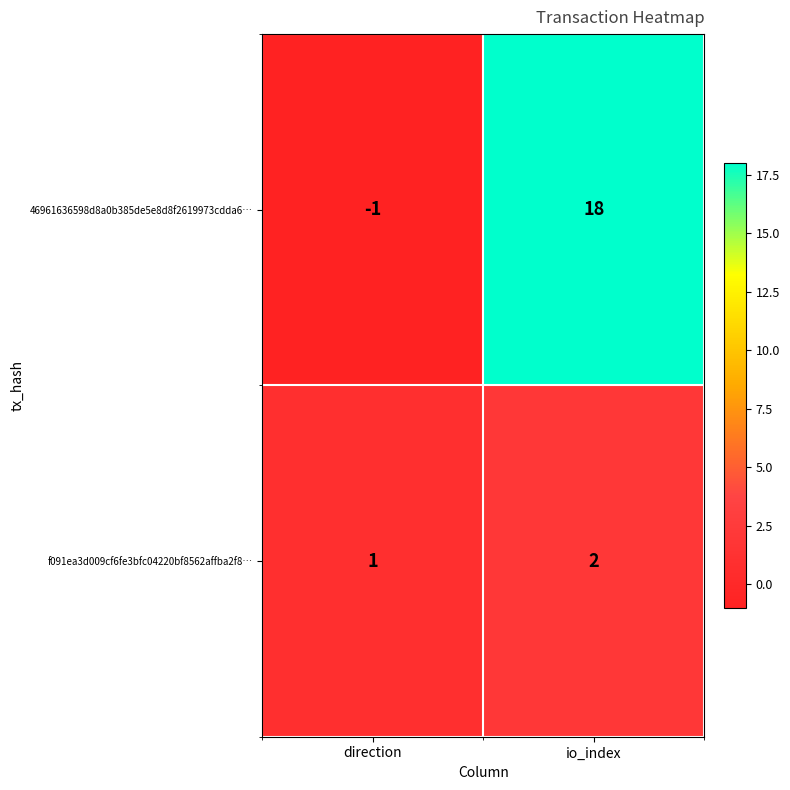

Reading right to left, list all the values displayed in this chart.

46961636598d8a0b385de5e8d8f2619973cdda6…: io_index=18	direction=-1
f091ea3d009cf6fe3bfc04220bf8562affba2f8…: io_index=2	direction=1